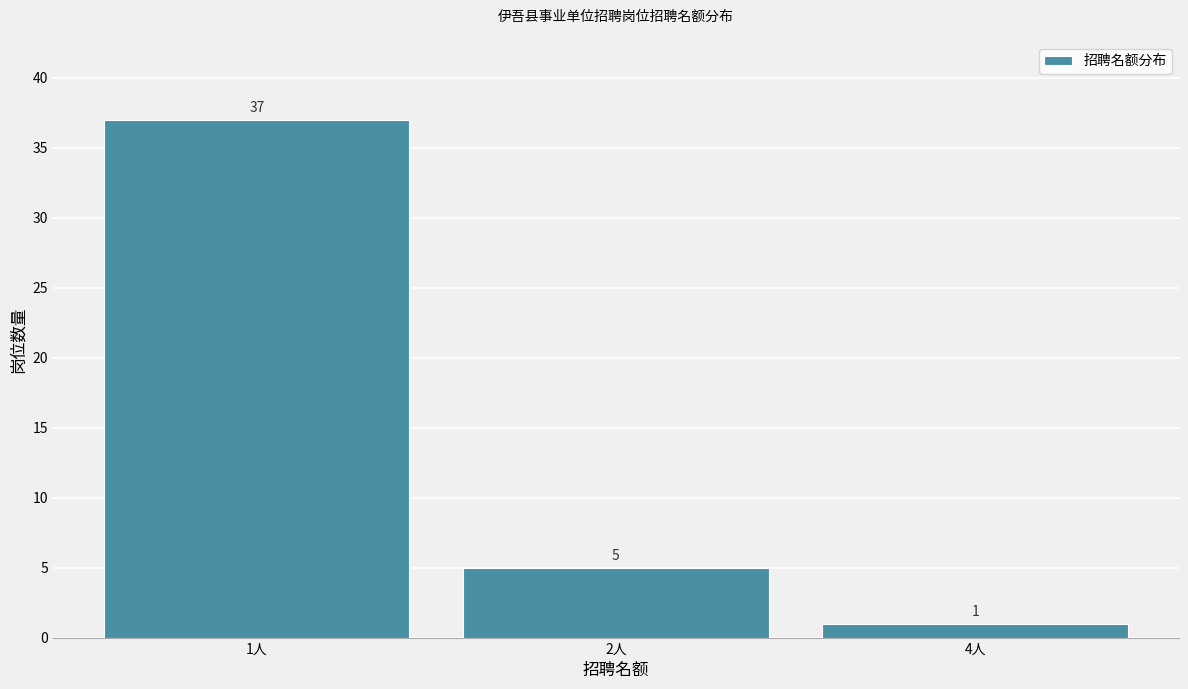

Reading left to right, extract all data points from this chart.

37	5	1